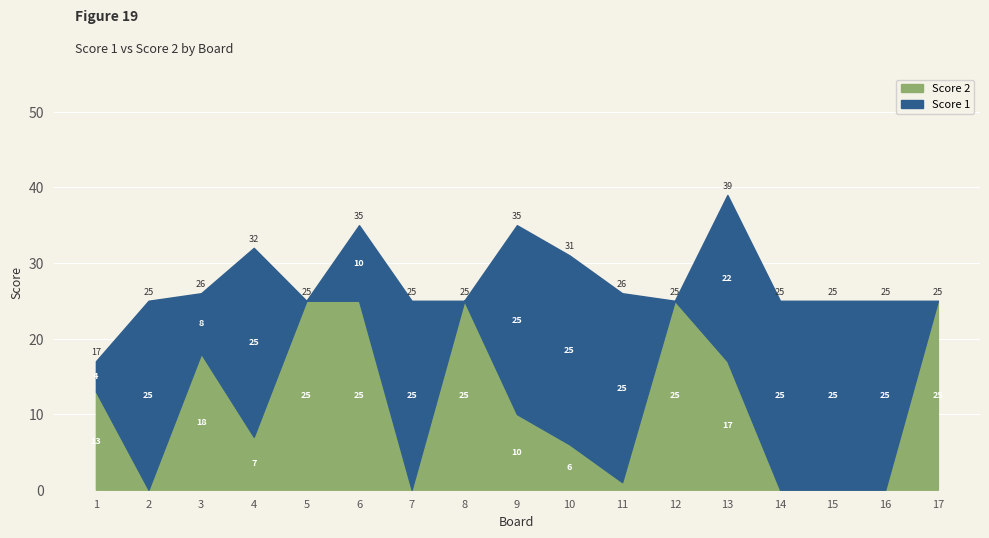

In Score 1, how many points are higher than both neighbors (excluding endpoints)?

3